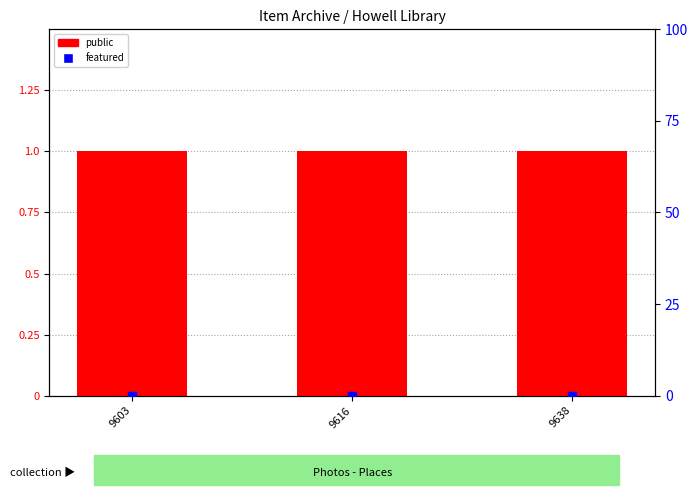

Which series contains the highest Y value?

public (1=yes)